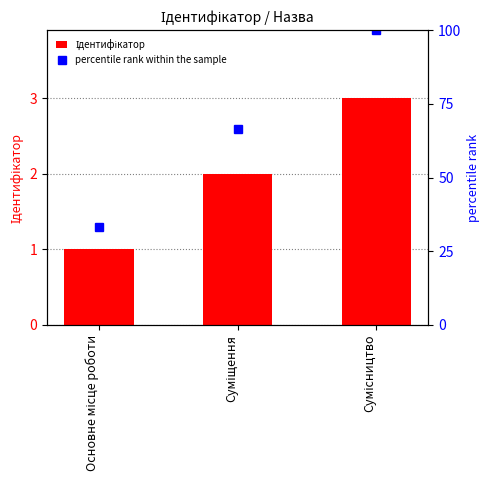

Reading left to right, list all the values displayed in this chart.

Ідентифікатор: Основне місце роботи=1.0	Суміщення=2.0	Сумісництво=3.0
percentile rank within the sample: Основне місце роботи=33.3	Суміщення=66.7	Сумісництво=100.0